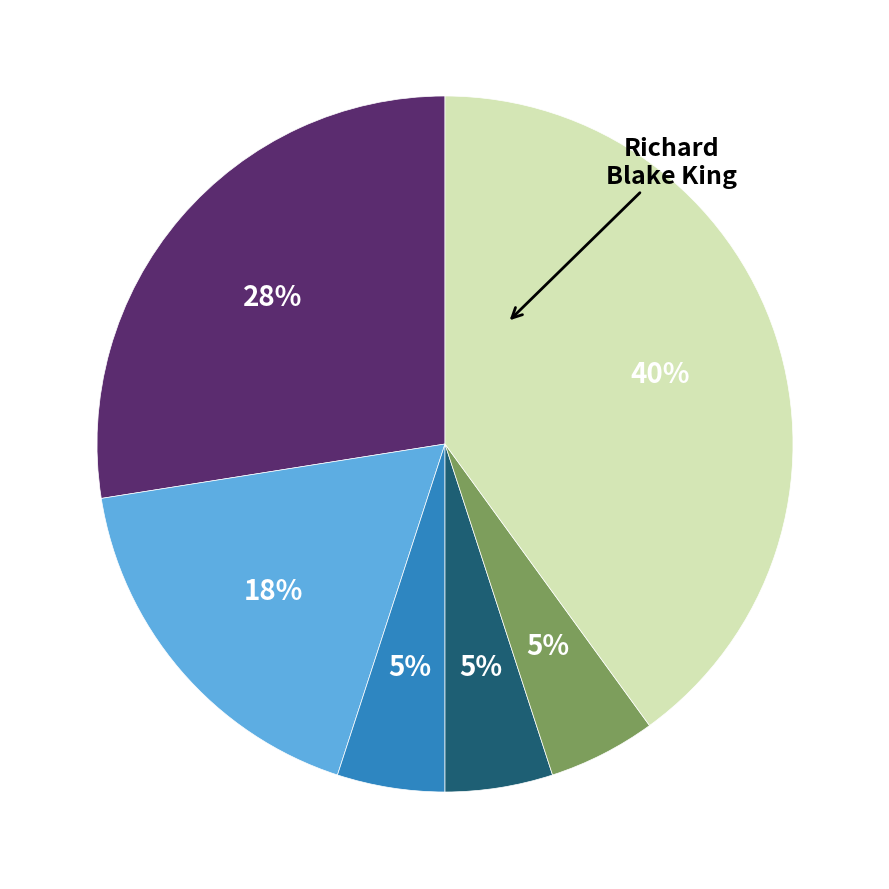

To the nearest percent, what is the average slice percentage?

17%